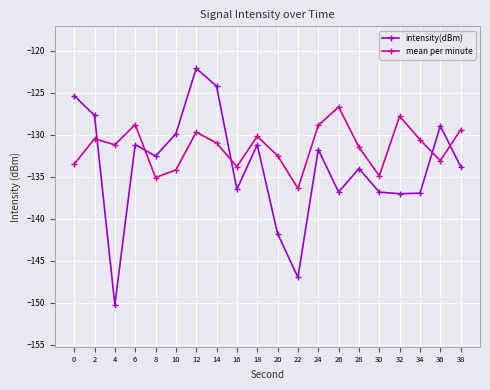

What is the average value of the mean per minute series?

-131.5